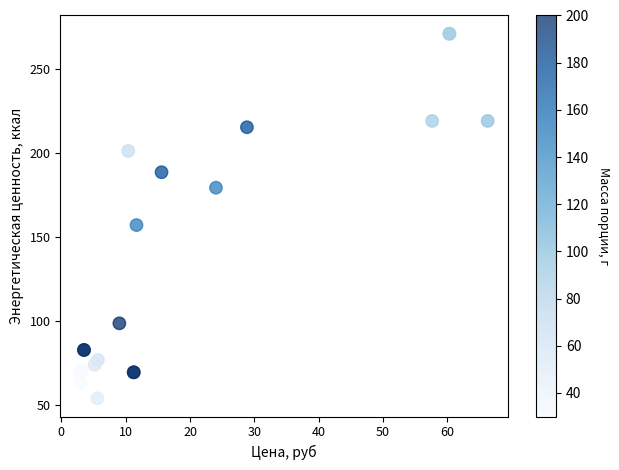

What Y value in the scatter plot is closest to 162?

157.2